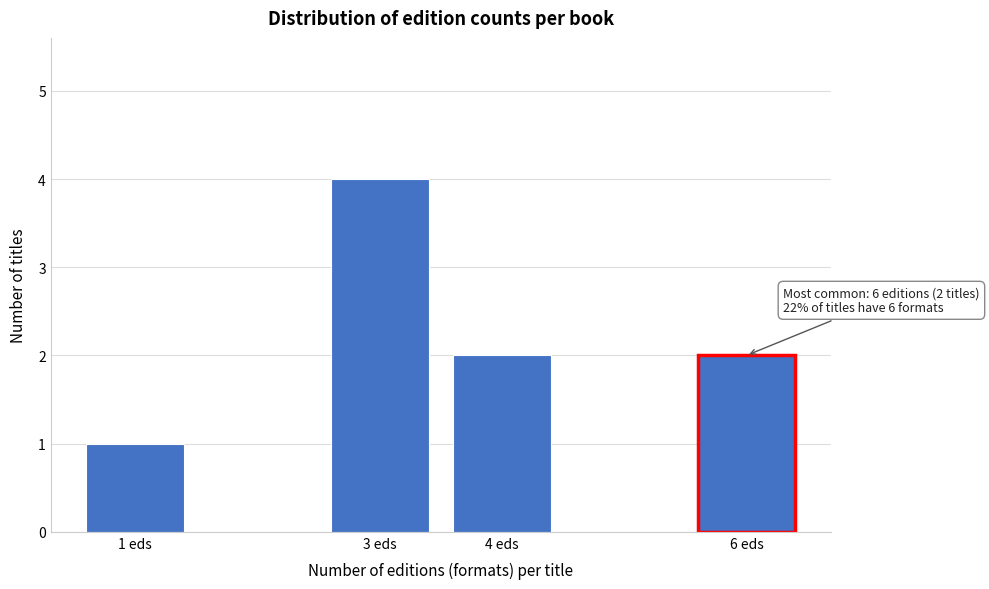

Reading left to right, transcribe all the data shown in this chart.

1	4	2	2